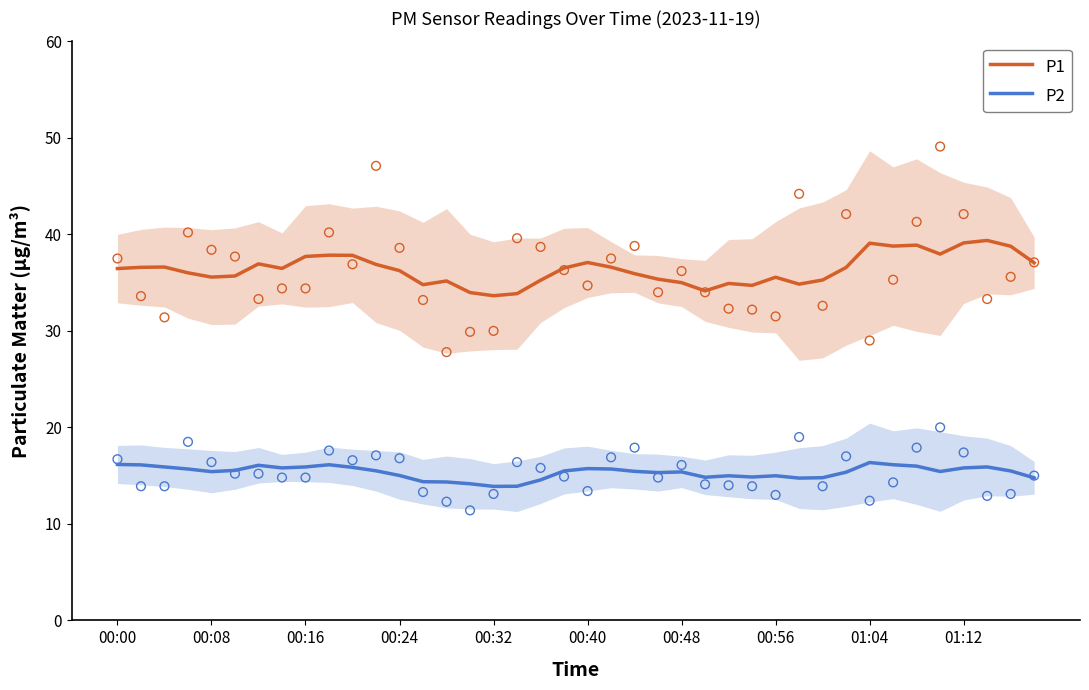

Which series has the widest spread of Y values?

P1